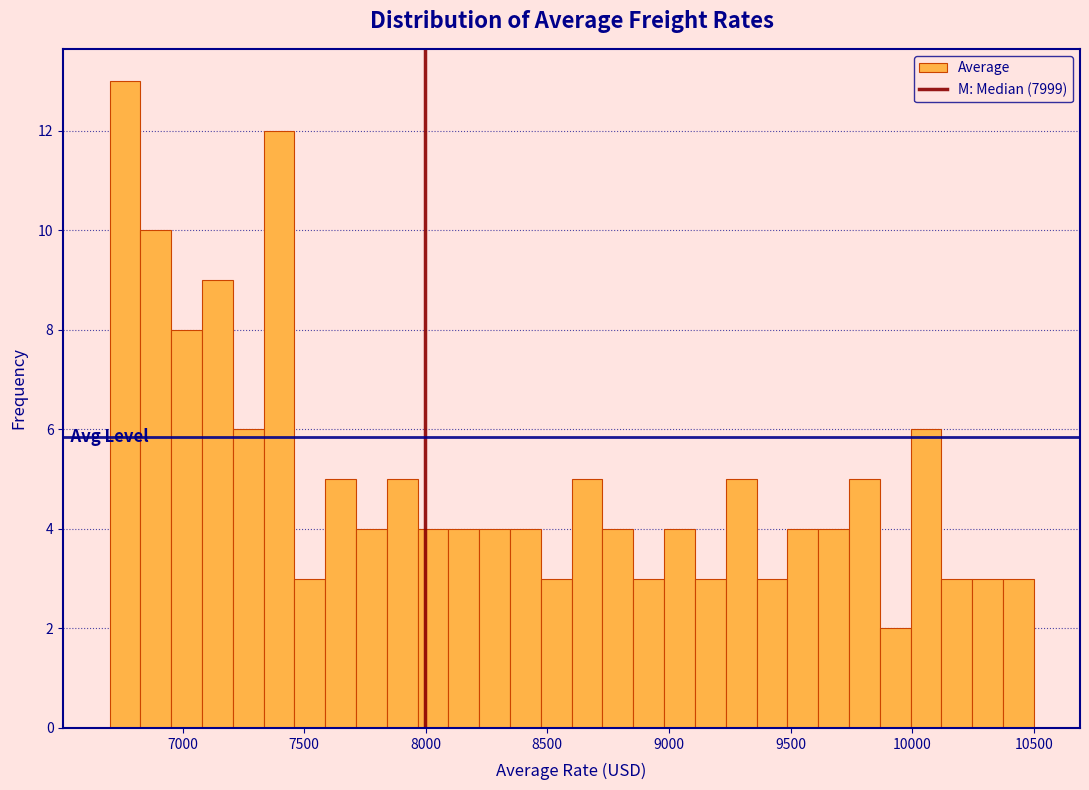

Around what value on the x-axis is the tallest bar? Give the approximate position of its centre, as read against the axis.

6750